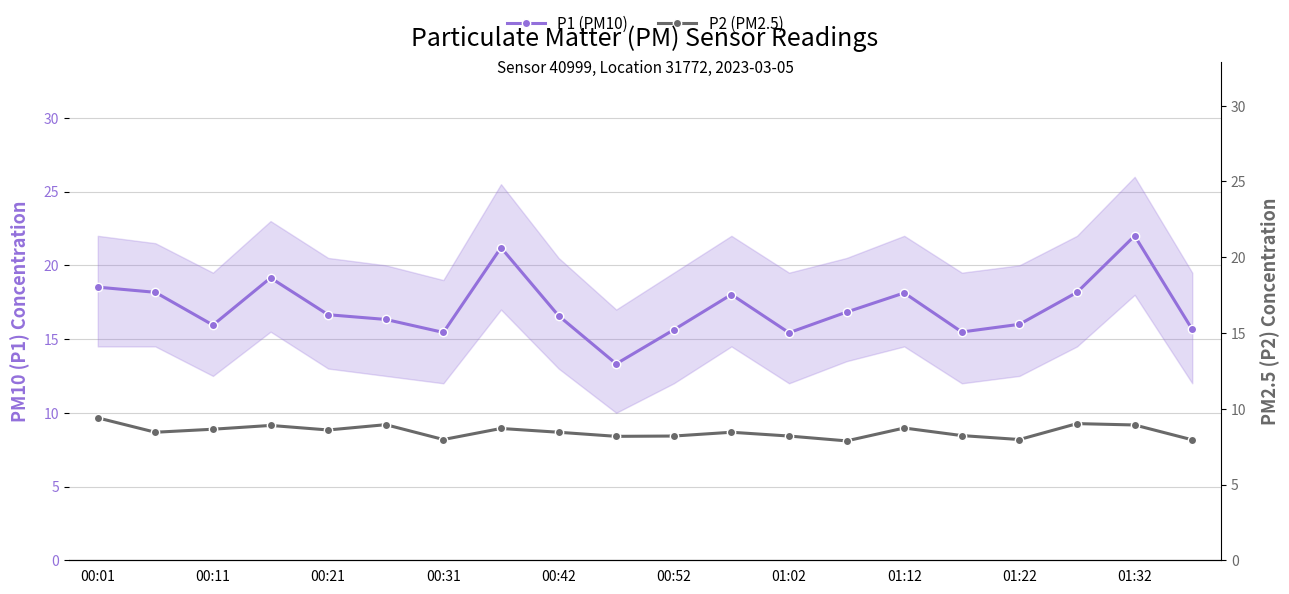

How many values in the P1 (PM10) series are below 16?

7